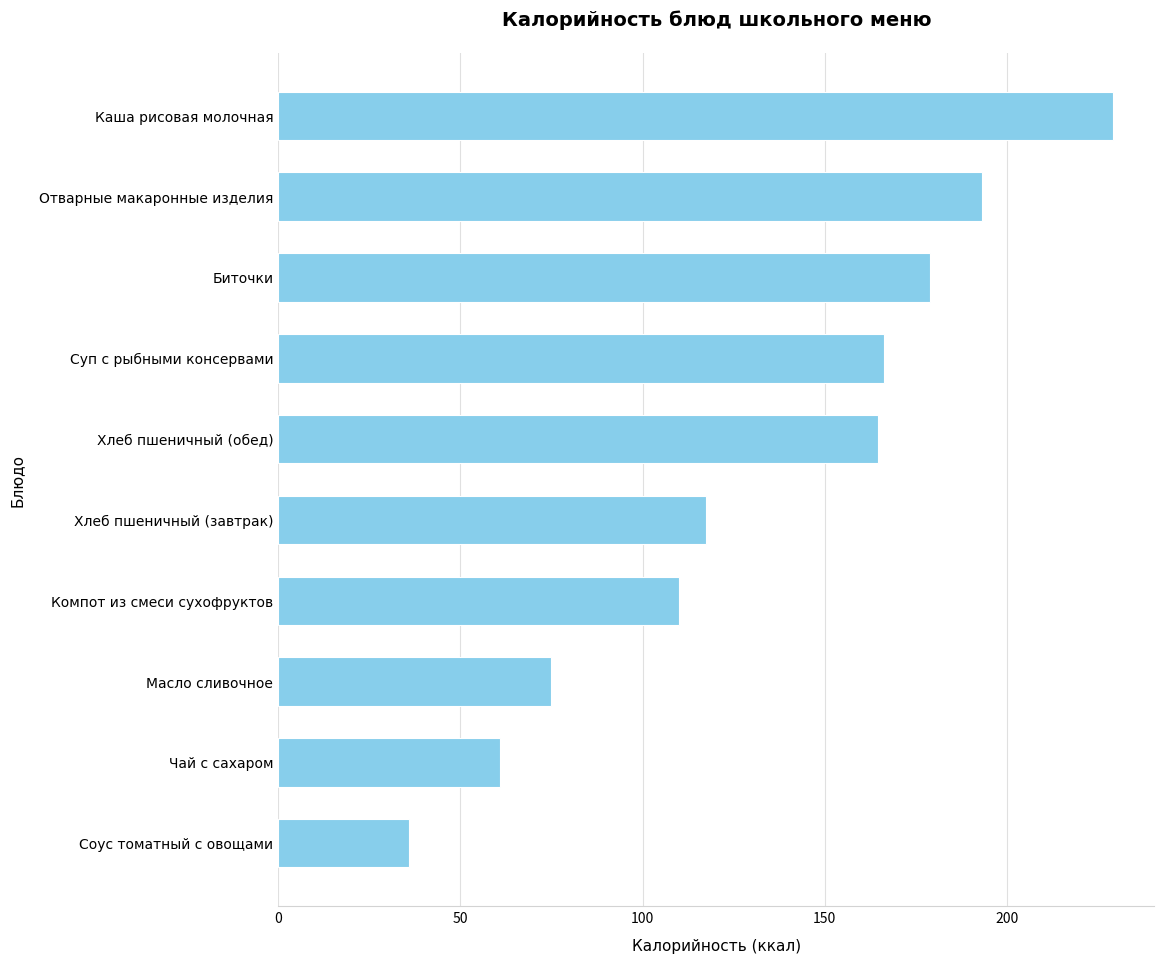

What is the difference between the second highest and second lowest values?

132.2